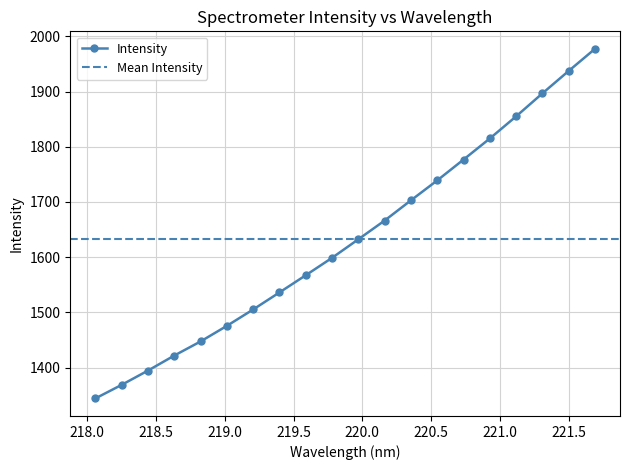

Which category has the highest value across all series?

221.6902